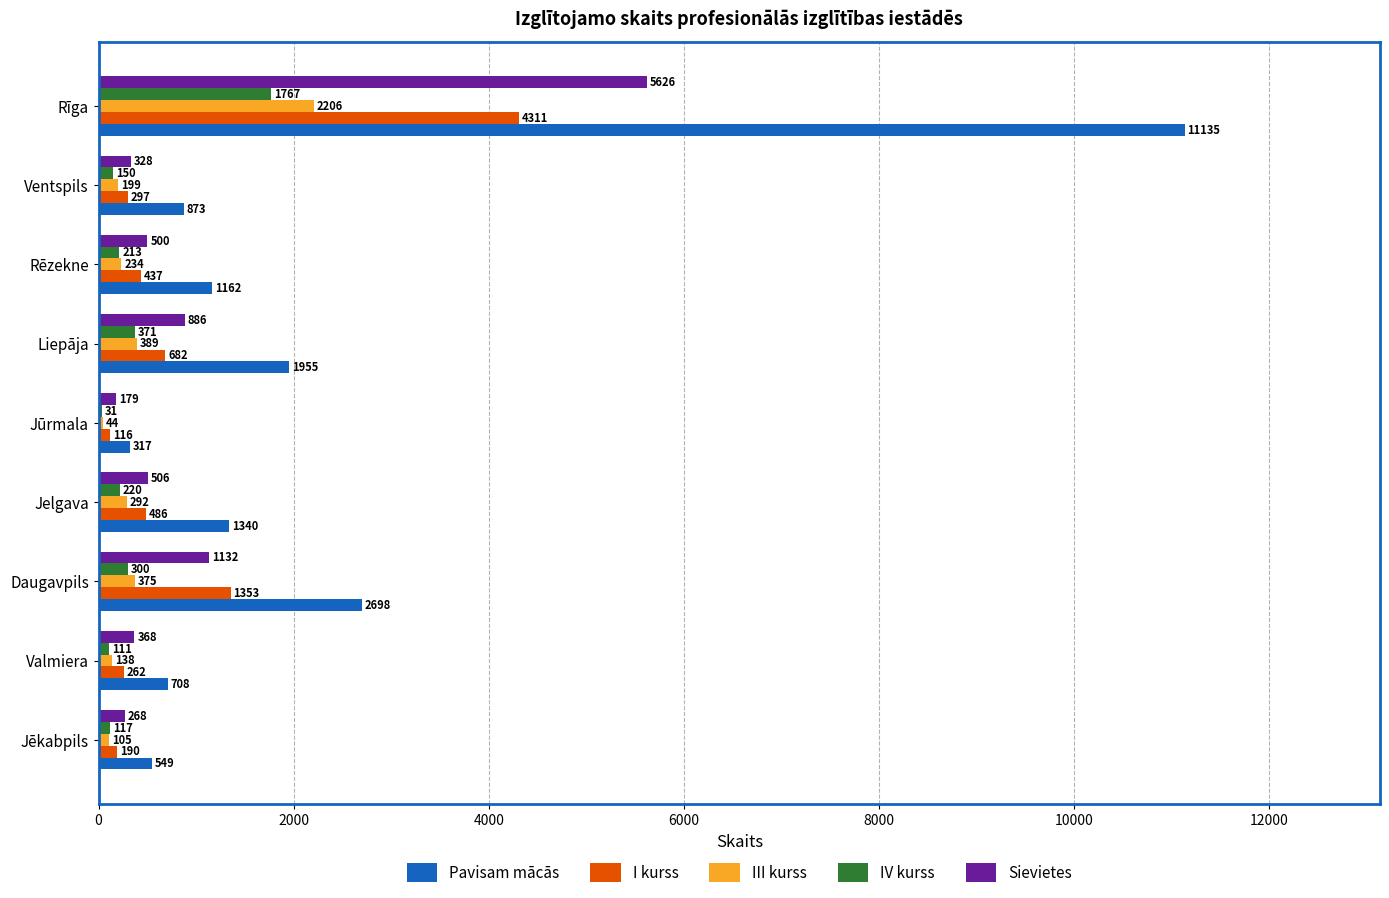

The IV kurss series shows 1767 at Rīga. True or false?

True